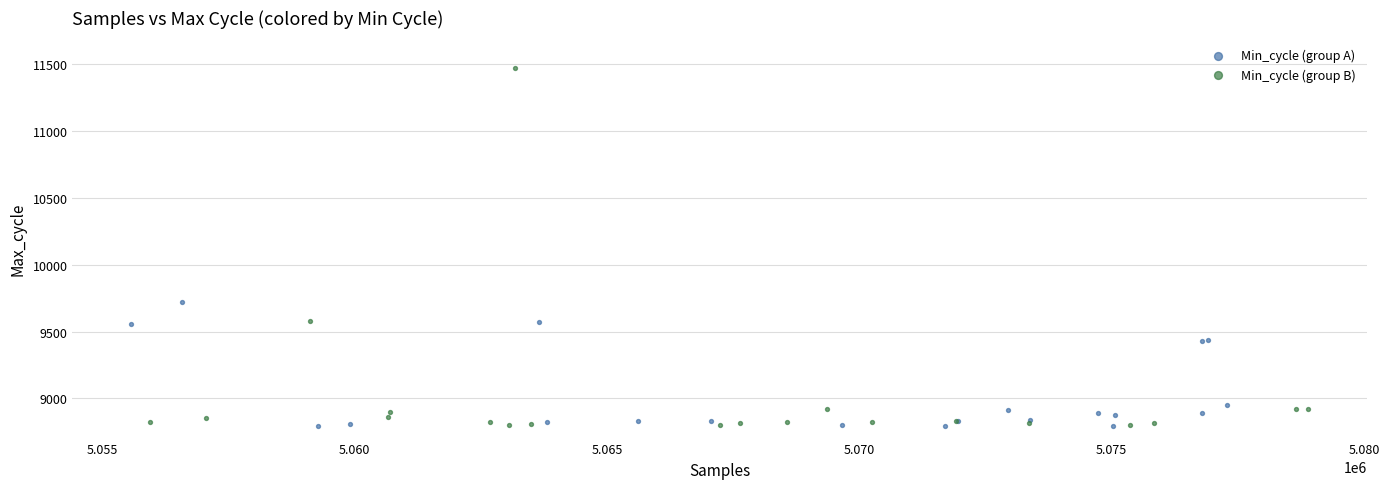

Which series has the largest Y range (max minus min)?

Min_cycle (group B)